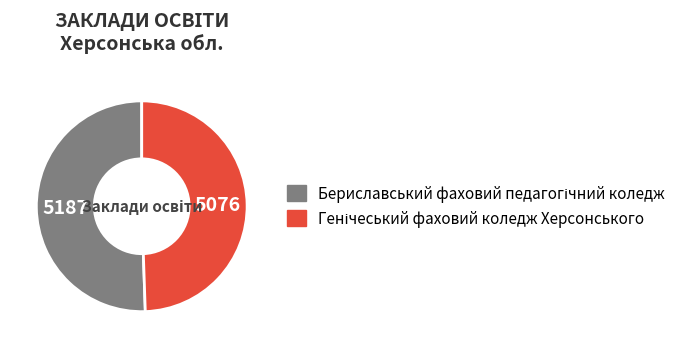

Is there a majority slice in this chart?

Yes